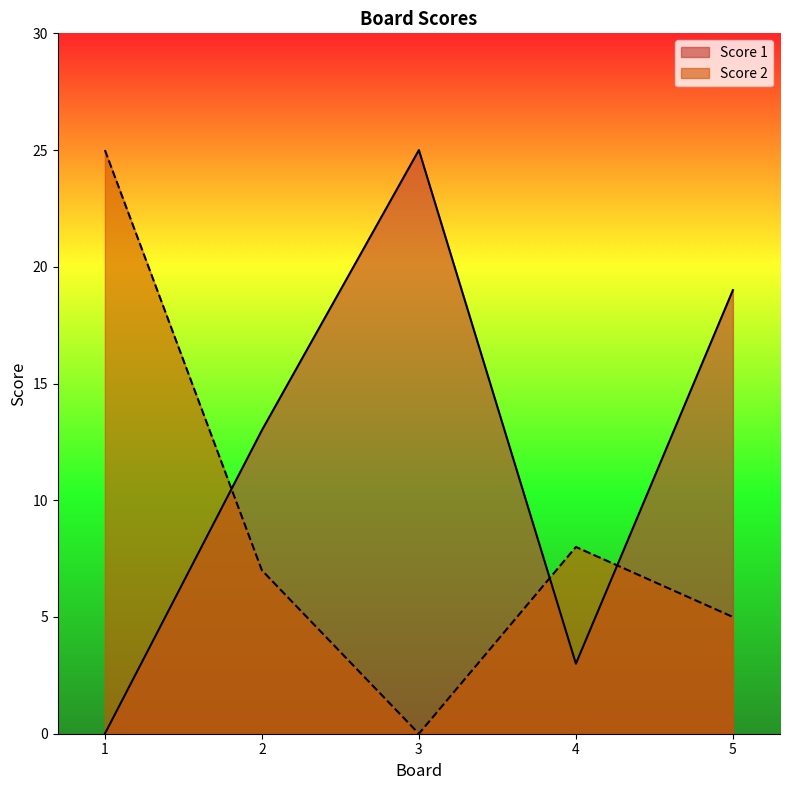

At how many categories does at least one series exceed 0?

5